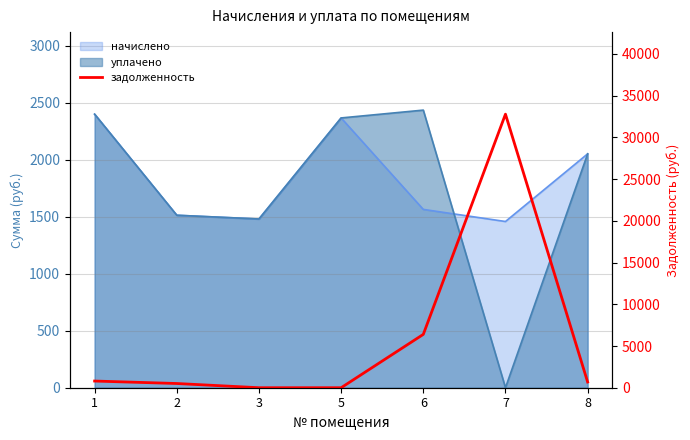

True or false: the data shows 238.0 at 8.

False